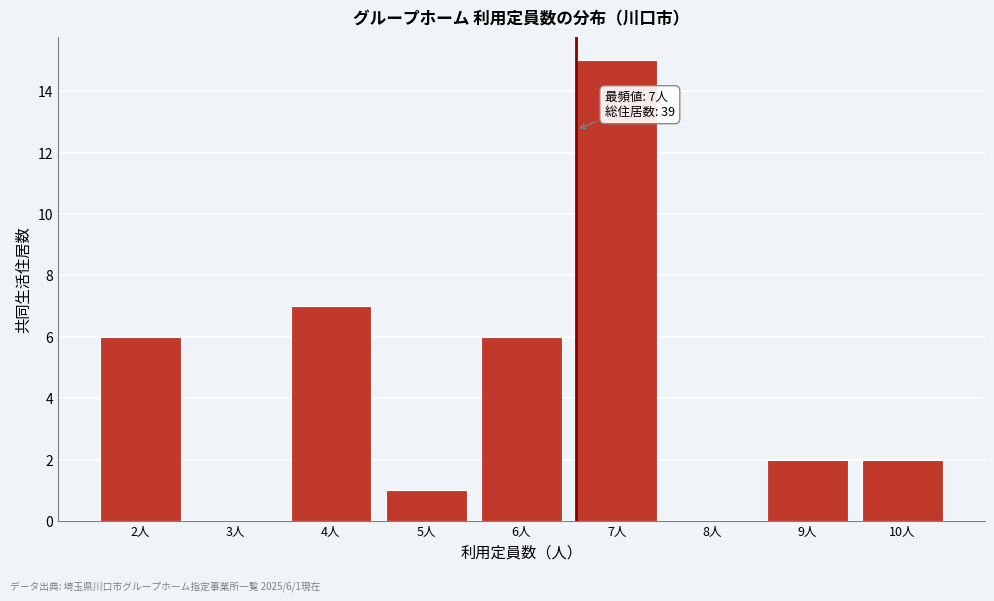

Reading left to right, list all the values displayed in this chart.

2人=6	3人=0	4人=7	5人=1	6人=6	7人=15	8人=0	9人=2	10人=2